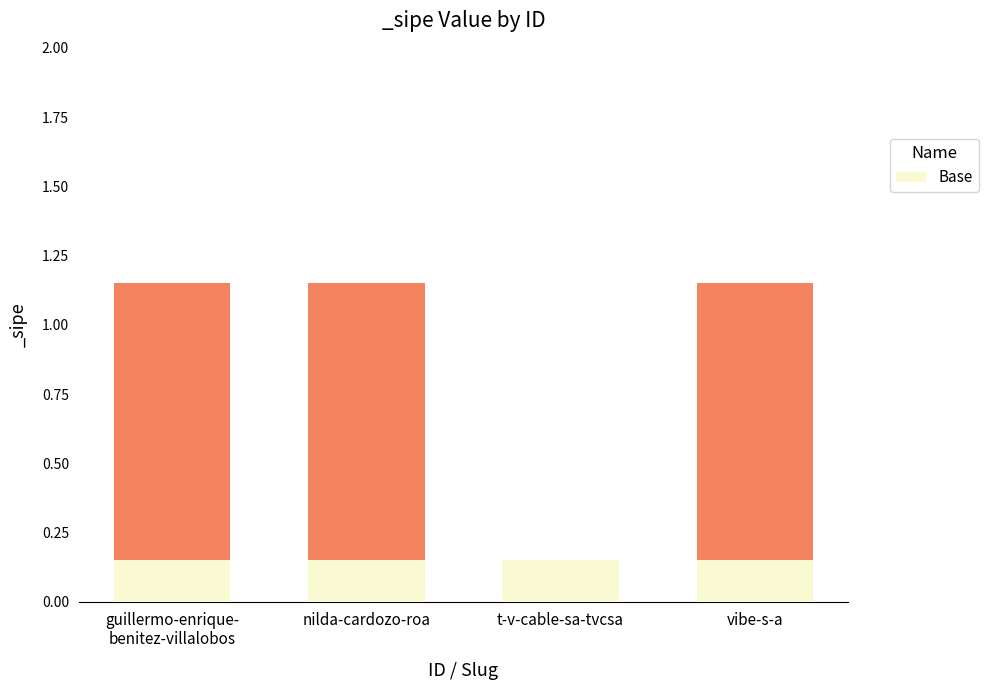

Count the number of values greater than 0.

3